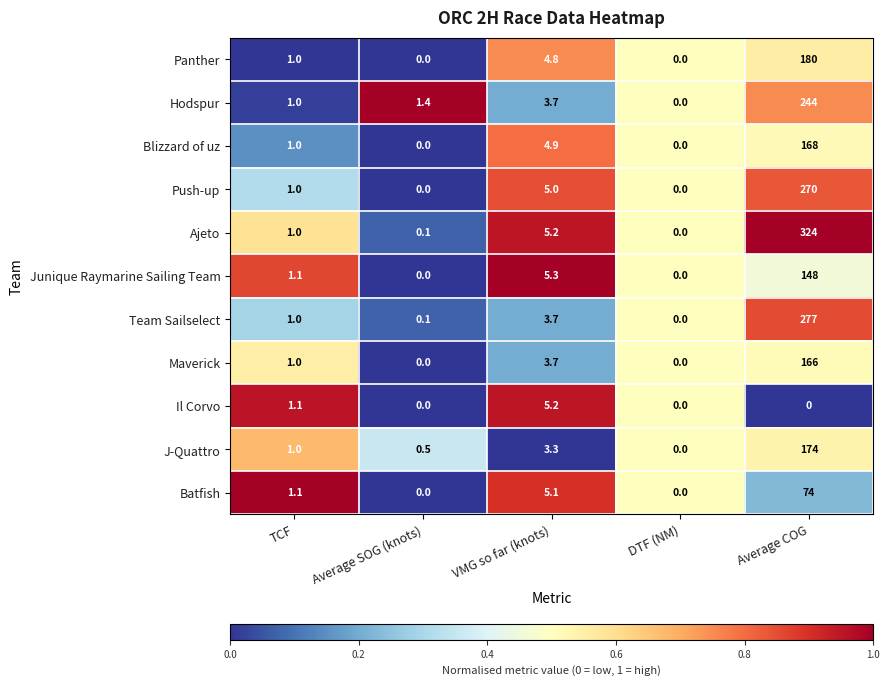

Is it true that Team Sailselect equals 0.1 at Average SOG (knots)?

True